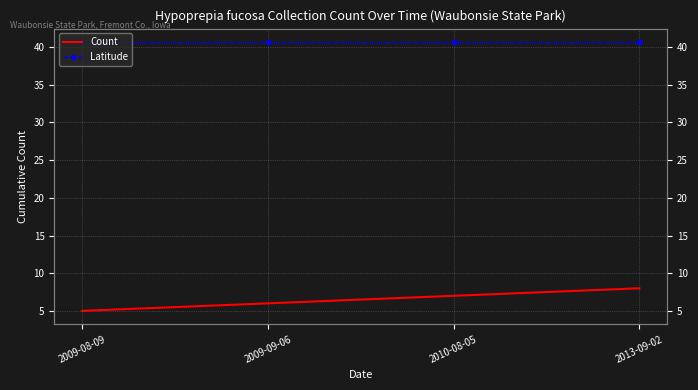

What position from the left is 2009-09-06?

2